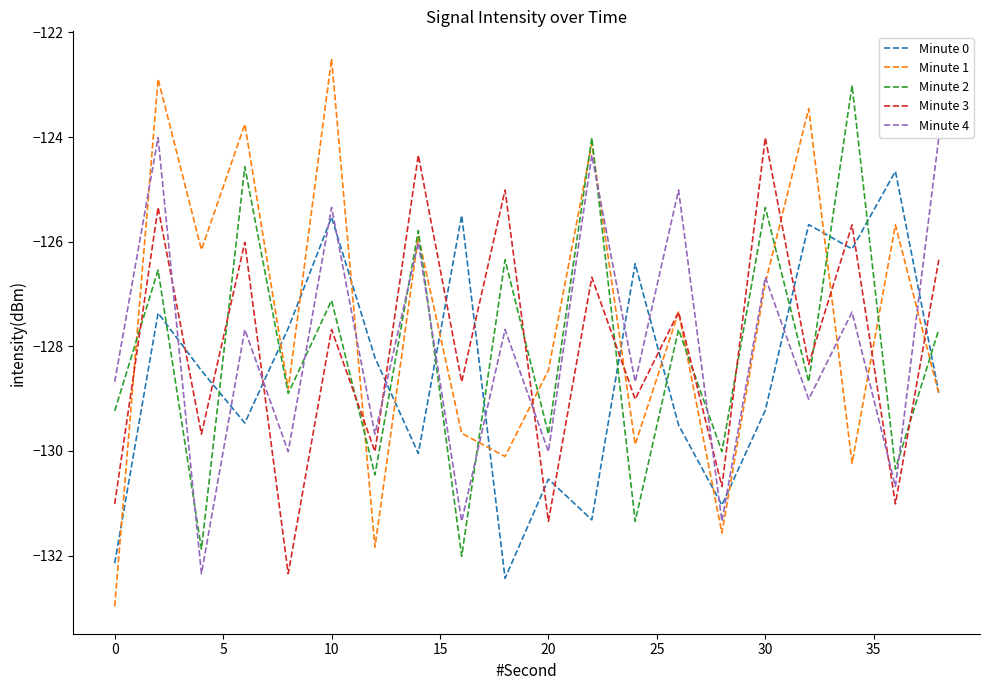

True or false: Minute 4 and Minute 0 intersect in this chart.

True